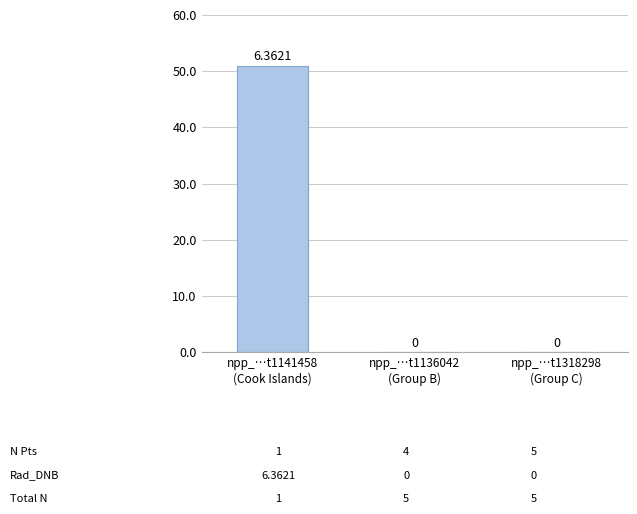

Are the bars horizontal?

No